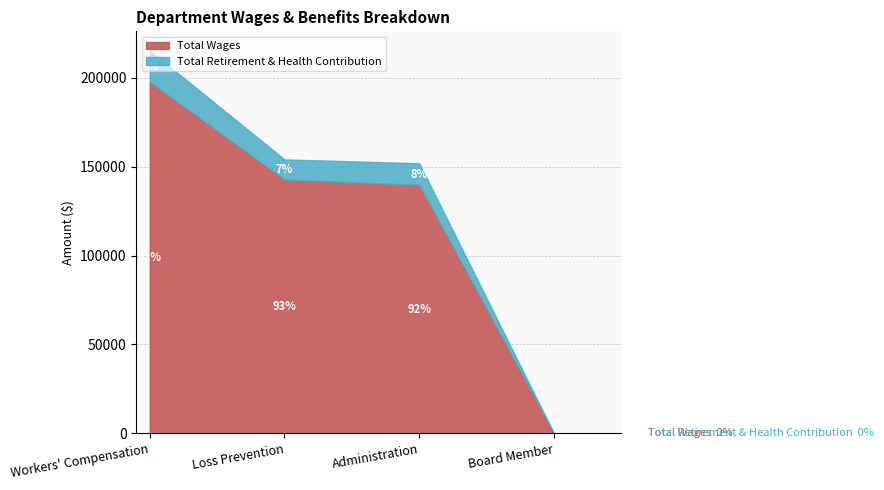

At which category is the sum across all series the highest?

Workers' Compensation